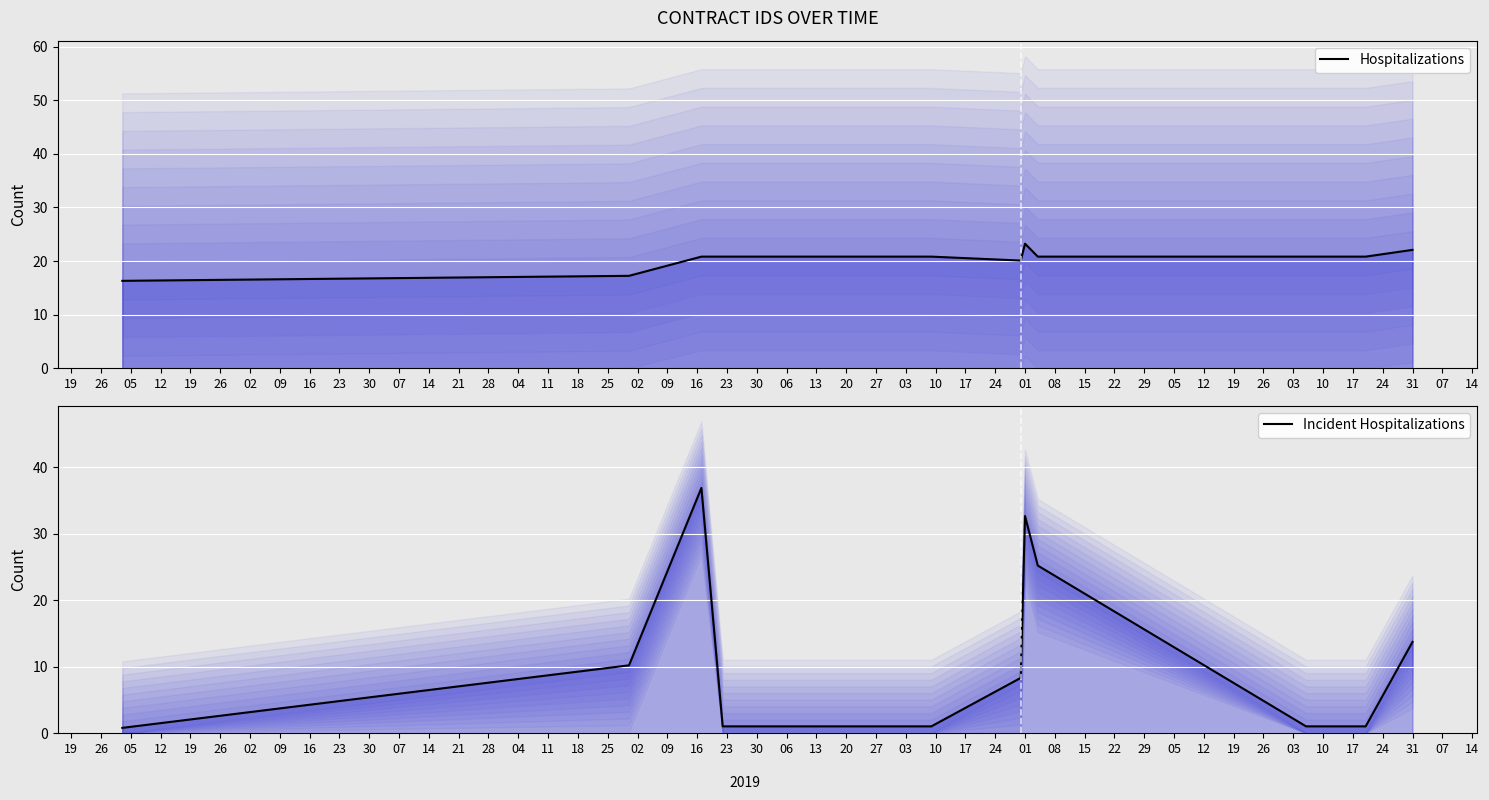

At which label is Hospitalizations closest to 19?

09